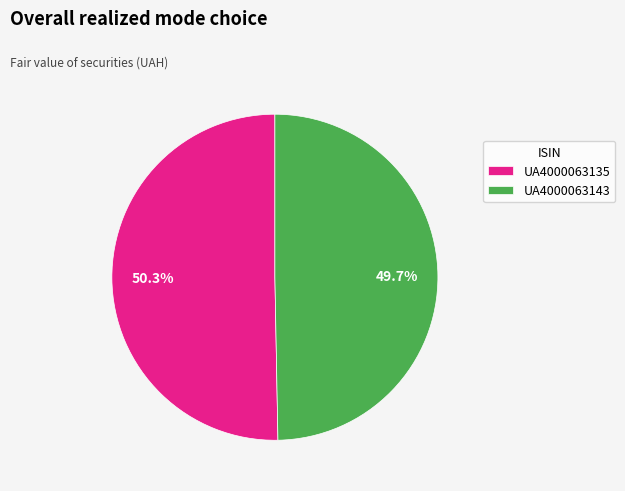

To the nearest percent, what portion does UA4000063143 represent?

50%